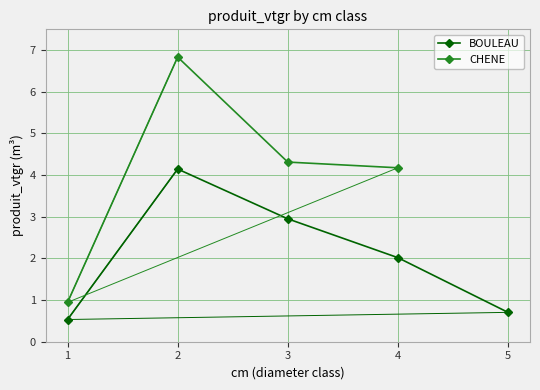

The value at 3 is 3.0. True or false?

True